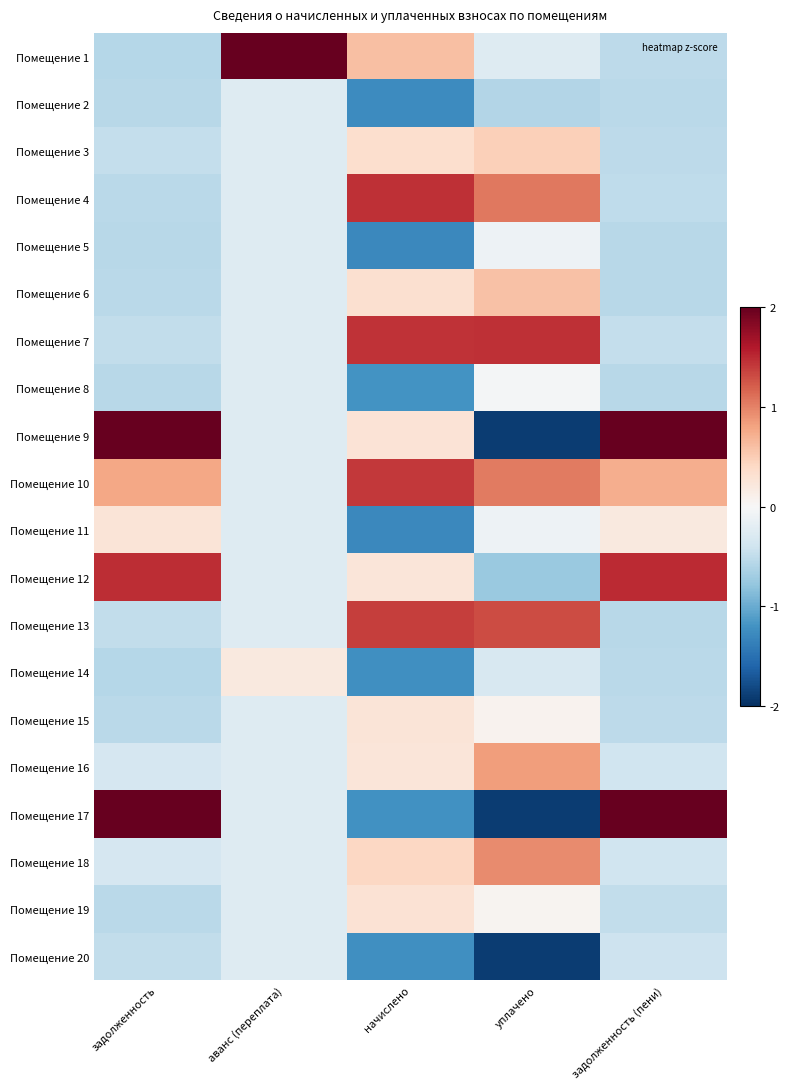

Reading left to right, extract all data points from this chart.

Помещение 1: задолженность=-0.6	аванс (переплата)=4.3	начислено=0.6	уплачено=-0.3	задолженность (пени)=-0.5
Помещение 2: задолженность=-0.6	аванс (переплата)=-0.3	начислено=-1.3	уплачено=-0.6	задолженность (пени)=-0.5
Помещение 3: задолженность=-0.5	аванс (переплата)=-0.3	начислено=0.3	уплачено=0.5	задолженность (пени)=-0.5
Помещение 4: задолженность=-0.5	аванс (переплата)=-0.3	начислено=1.5	уплачено=1.1	задолженность (пени)=-0.5
Помещение 5: задолженность=-0.6	аванс (переплата)=-0.3	начислено=-1.3	уплачено=-0.1	задолженность (пени)=-0.6
Помещение 6: задолженность=-0.5	аванс (переплата)=-0.3	начислено=0.3	уплачено=0.6	задолженность (пени)=-0.6
Помещение 7: задолженность=-0.5	аванс (переплата)=-0.3	начислено=1.4	уплачено=1.5	задолженность (пени)=-0.5
Помещение 8: задолженность=-0.6	аванс (переплата)=-0.3	начислено=-1.2	уплачено=-0.0	задолженность (пени)=-0.6
Помещение 9: задолженность=2.9	аванс (переплата)=-0.3	начислено=0.3	уплачено=-1.9	задолженность (пени)=2.9
Помещение 10: задолженность=0.8	аванс (переплата)=-0.3	начислено=1.4	уплачено=1.0	задолженность (пени)=0.7
Помещение 11: задолженность=0.3	аванс (переплата)=-0.3	начислено=-1.3	уплачено=-0.1	задолженность (пени)=0.2
Помещение 12: задолженность=1.5	аванс (переплата)=-0.3	начислено=0.2	уплачено=-0.7	задолженность (пени)=1.5
Помещение 13: задолженность=-0.5	аванс (переплата)=-0.3	начислено=1.4	уплачено=1.3	задолженность (пени)=-0.6
Помещение 14: задолженность=-0.6	аванс (переплата)=0.2	начислено=-1.2	уплачено=-0.3	задолженность (пени)=-0.5
Помещение 15: задолженность=-0.5	аванс (переплата)=-0.3	начислено=0.3	уплачено=0.1	задолженность (пени)=-0.5
Помещение 16: задолженность=-0.3	аванс (переплата)=-0.3	начислено=0.2	уплачено=0.8	задолженность (пени)=-0.4
Помещение 17: задолженность=2.2	аванс (переплата)=-0.3	начислено=-1.2	уплачено=-1.9	задолженность (пени)=2.3
Помещение 18: задолженность=-0.3	аванс (переплата)=-0.3	начислено=0.4	уплачено=0.9	задолженность (пени)=-0.4
Помещение 19: задолженность=-0.5	аванс (переплата)=-0.3	начислено=0.3	уплачено=0.1	задолженность (пени)=-0.5
Помещение 20: задолженность=-0.5	аванс (переплата)=-0.3	начислено=-1.2	уплачено=-1.9	задолженность (пени)=-0.4